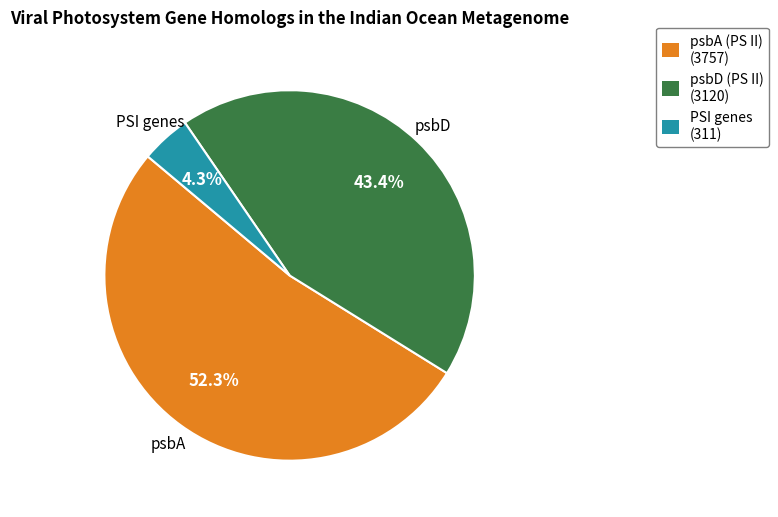

Count the number of slices in the pie.

3